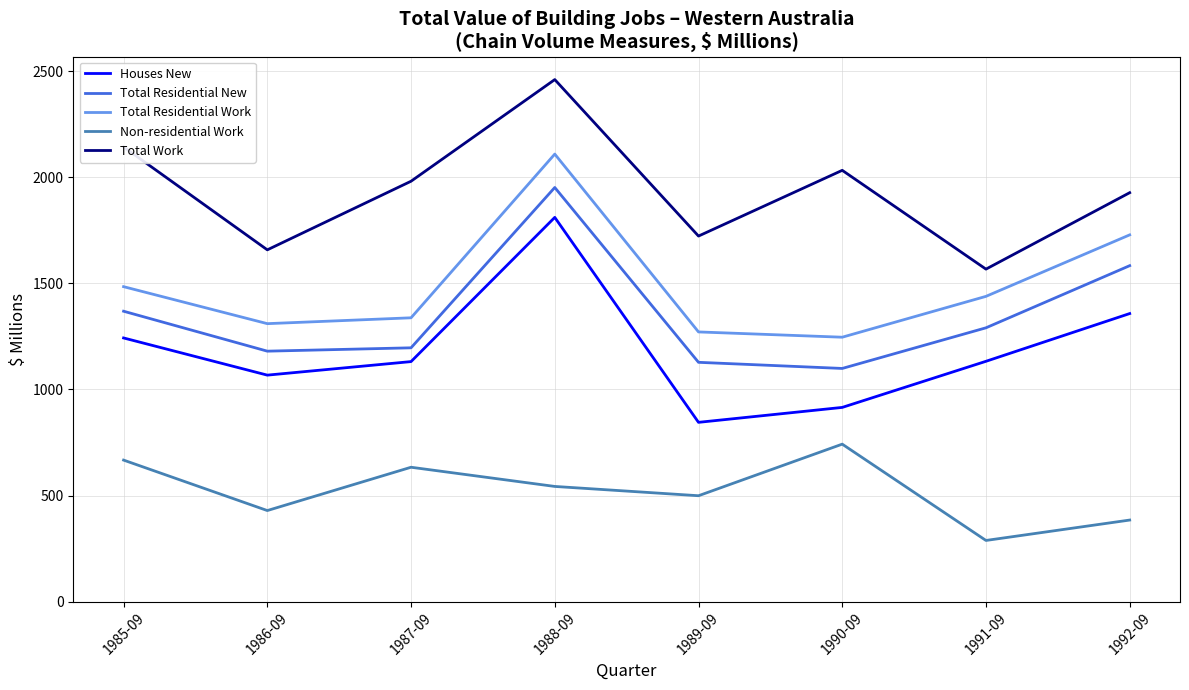

What is the sum of all Non-residential Work values?

4186.6